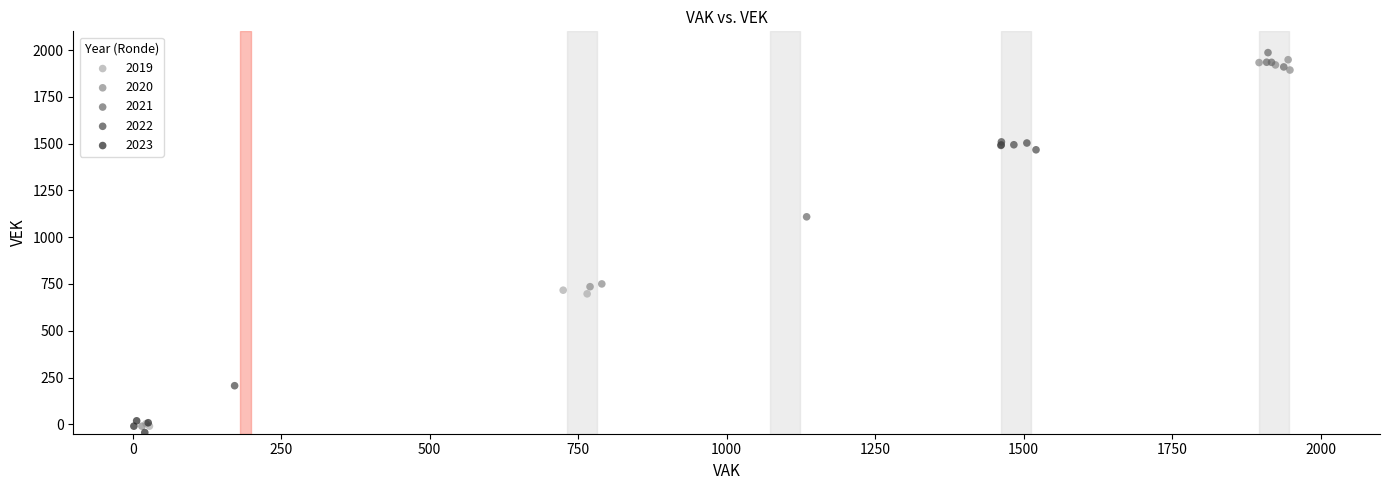

Which series contains the highest Y value?

2021